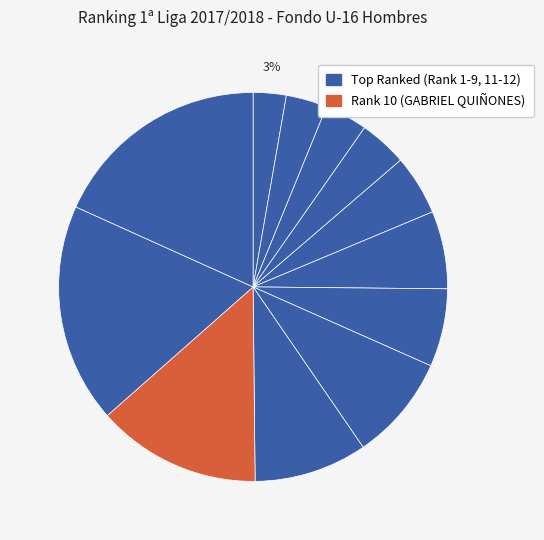

How many segments does this pie chart have?

12